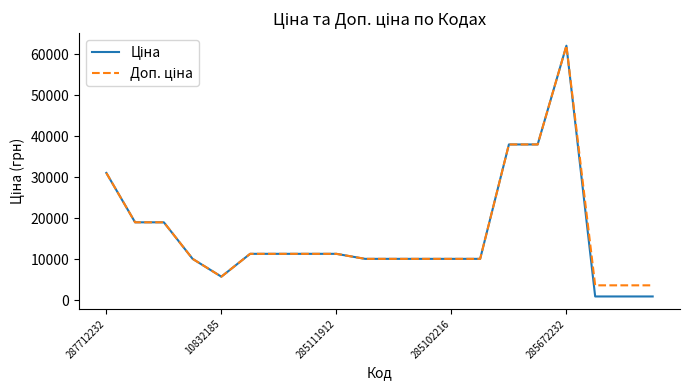

What is the greatest value displayed?

62116.9